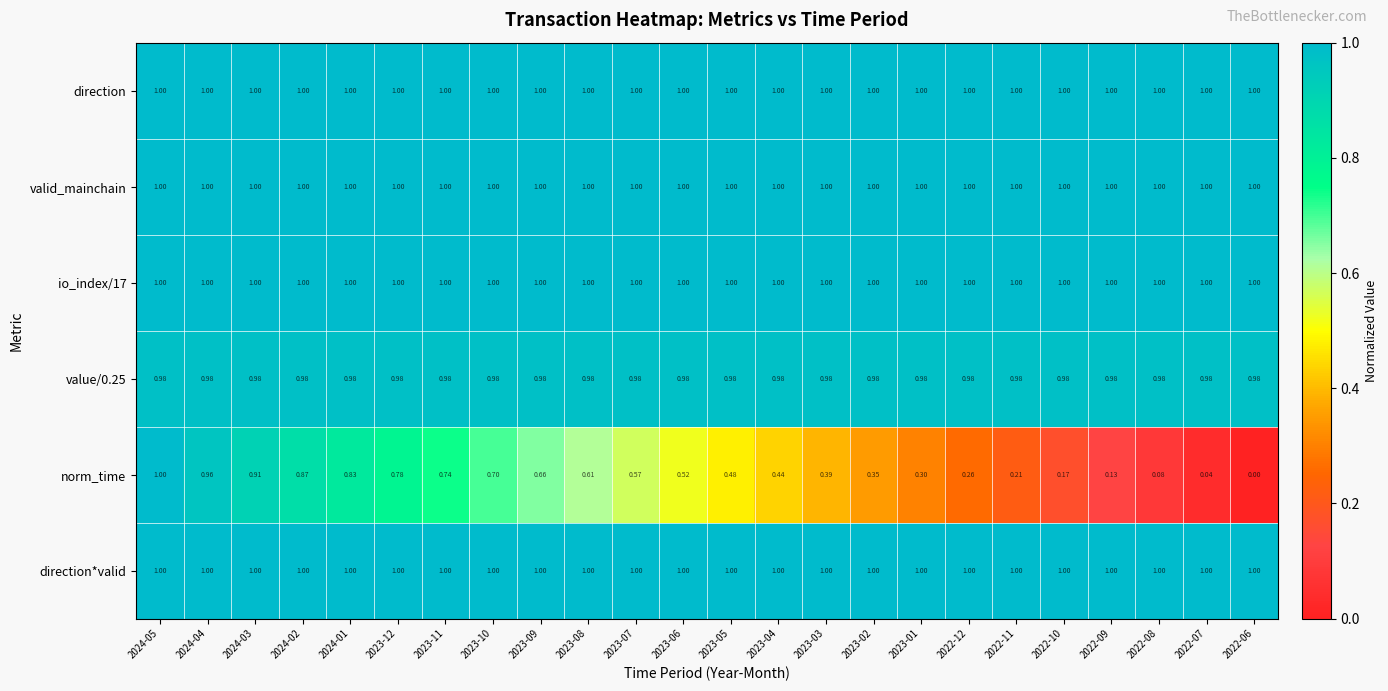

Is the value of norm_time at 2023-07 greater than the value of direction*valid at 2022-06?

No